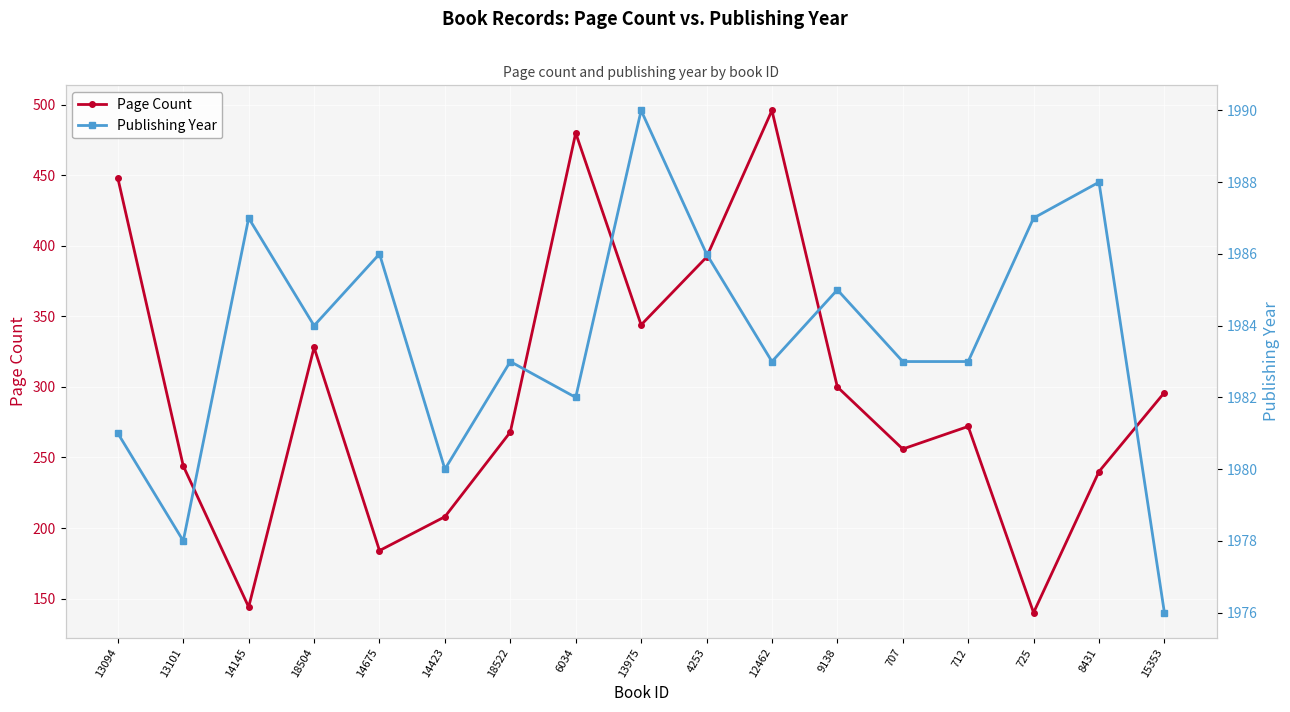

Where is Page Count nearest to the value 318?

18504